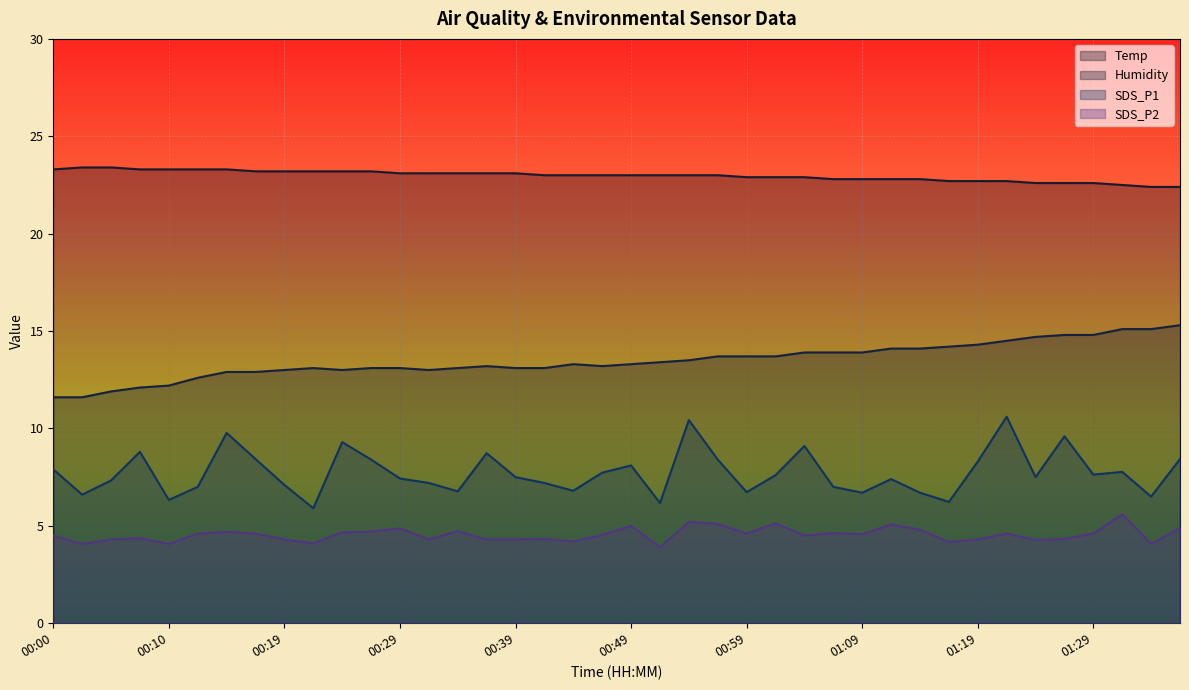

Reading left to right, extract all data points from this chart.

Temp: 23.3	23.4	23.4	23.3	23.3	23.3	23.3	23.2	23.2	23.2	23.2	23.2	23.1	23.1	23.1	23.1	23.1	23.0	23.0	23.0	23.0	23.0	23.0	23.0	22.9	22.9	22.9	22.8	22.8	22.8	22.8	22.7	22.7	22.7	22.6	22.6	22.6	22.5	22.4	22.4
Humidity: 11.6	11.6	11.9	12.1	12.2	12.6	12.9	12.9	13.0	13.1	13.0	13.1	13.1	13.0	13.1	13.2	13.1	13.1	13.3	13.2	13.3	13.4	13.5	13.7	13.7	13.7	13.9	13.9	13.9	14.1	14.1	14.2	14.3	14.5	14.7	14.8	14.8	15.1	15.1	15.3
SDS_P1: 7.9	6.6	7.3	8.8	6.3	7.0	9.8	8.4	7.1	5.9	9.3	8.4	7.4	7.2	6.8	8.7	7.5	7.2	6.8	7.7	8.1	6.2	10.4	8.4	6.7	7.6	9.1	7.0	6.7	7.4	6.7	6.2	8.3	10.6	7.5	9.6	7.6	7.8	6.5	8.4
SDS_P2: 4.5	4.1	4.3	4.4	4.1	4.6	4.7	4.6	4.3	4.1	4.7	4.7	4.9	4.3	4.7	4.3	4.3	4.3	4.2	4.5	5.0	3.9	5.2	5.1	4.6	5.1	4.5	4.6	4.6	5.1	4.8	4.2	4.3	4.6	4.3	4.3	4.6	5.6	4.1	4.9